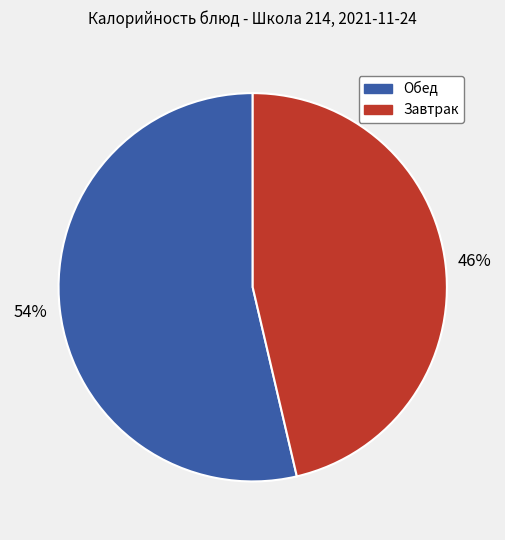

Is there any slice that represents more than half of the pie?

Yes